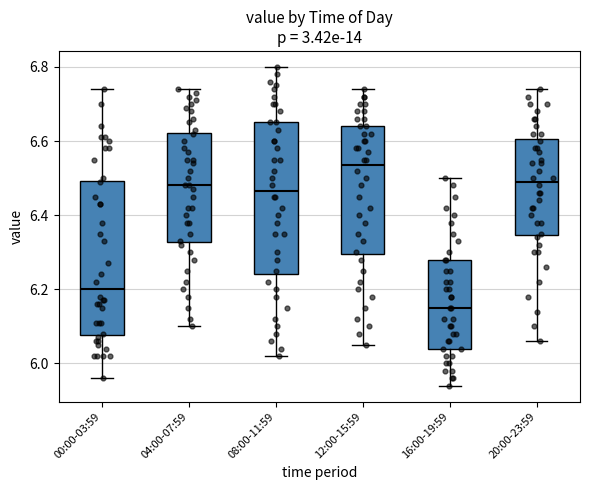

Reading left to right, read every box against the y-axis: the position of its median line, the range the box covers, and the ends of its whiskers. The values are not printed on the chart, so give them approximately, as read against the axis.

00:00-03:59: median 6.20, box 6.08 to 6.50, whiskers 5.96 to 6.74
04:00-07:59: median 6.48, box 6.32 to 6.62, whiskers 6.10 to 6.74
08:00-11:59: median 6.46, box 6.24 to 6.66, whiskers 6.02 to 6.80
12:00-15:59: median 6.54, box 6.30 to 6.64, whiskers 6.06 to 6.74
16:00-19:59: median 6.16, box 6.04 to 6.28, whiskers 5.94 to 6.50
20:00-23:59: median 6.50, box 6.34 to 6.60, whiskers 6.06 to 6.74